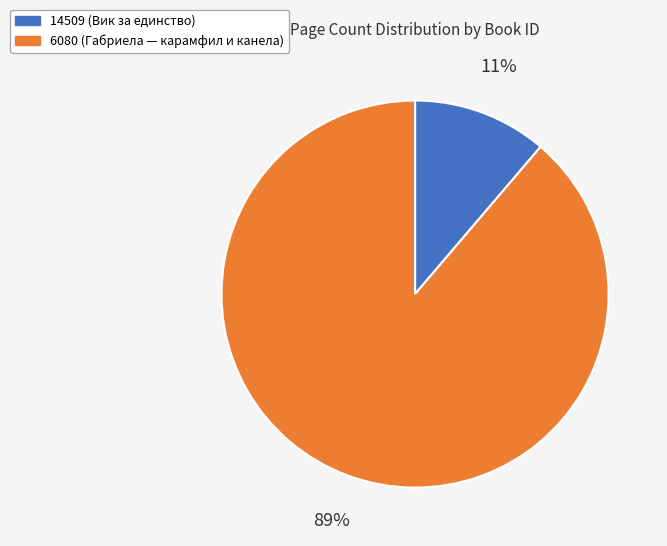

How many slices are in this pie chart?

2